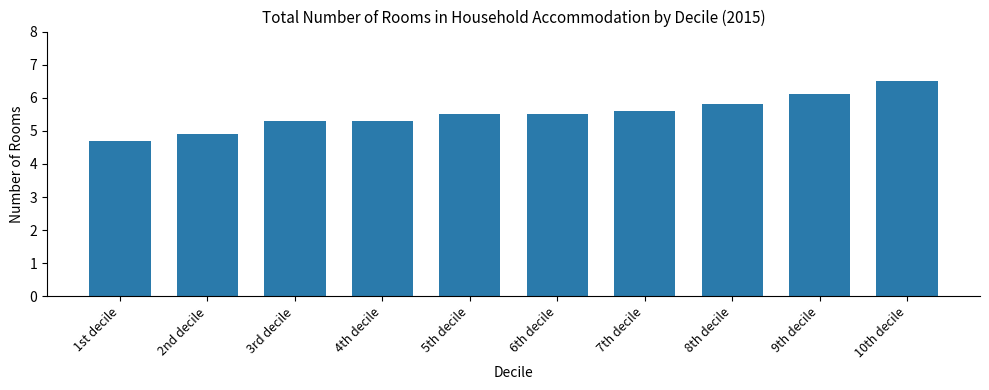

Are the bars grouped side by side (vs. stacked)?

No